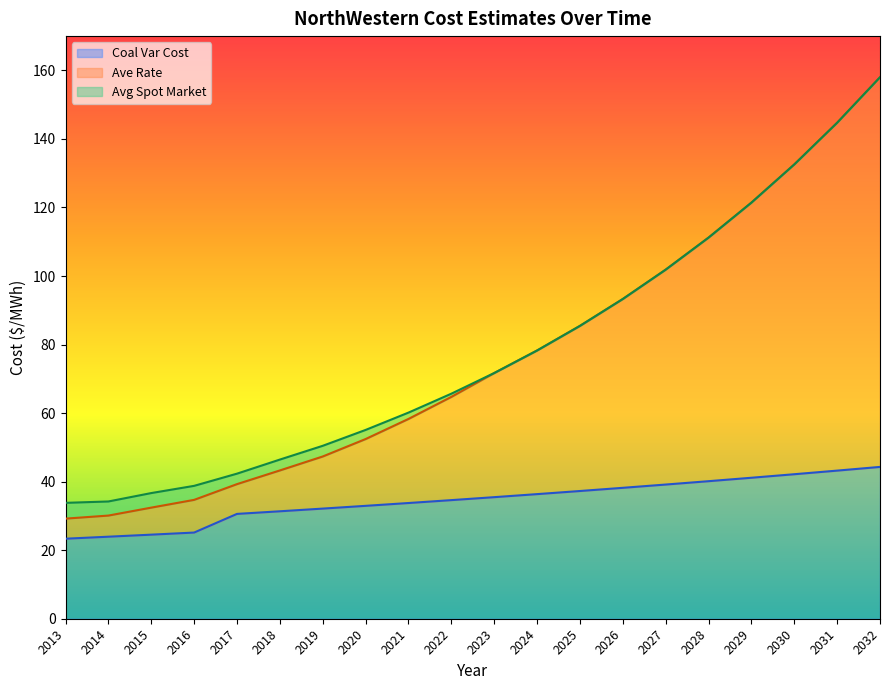

How many lines are shown in the chart?

3